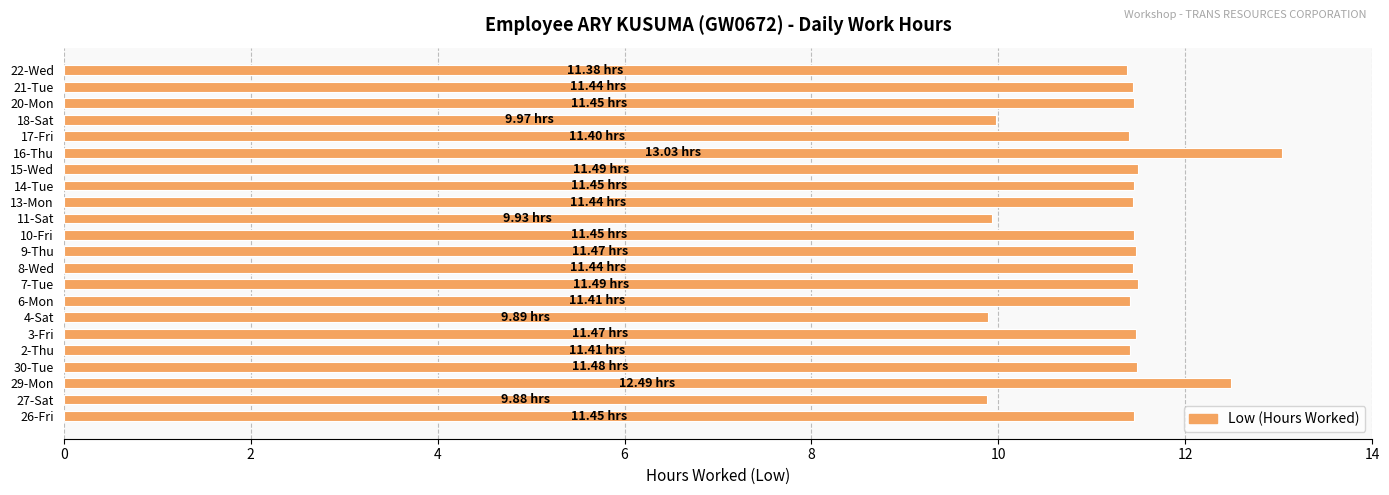

What is the average value?

11.3